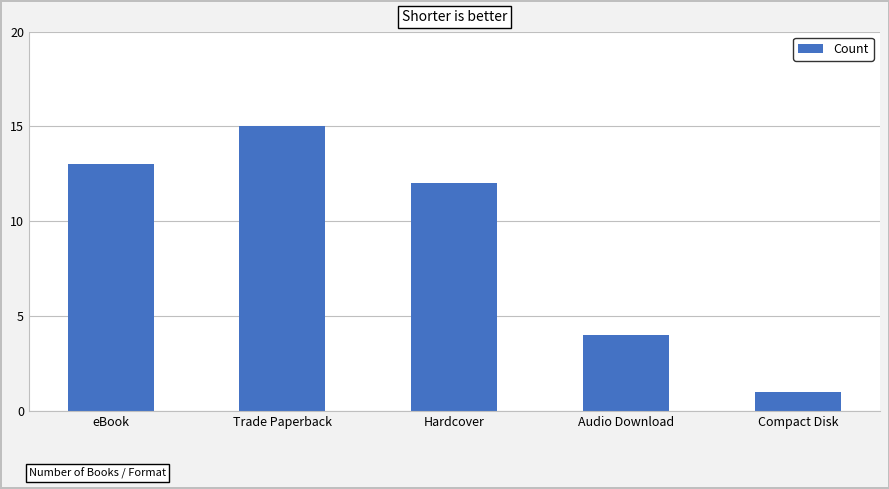

What is the difference between the values at eBook and Hardcover?

1